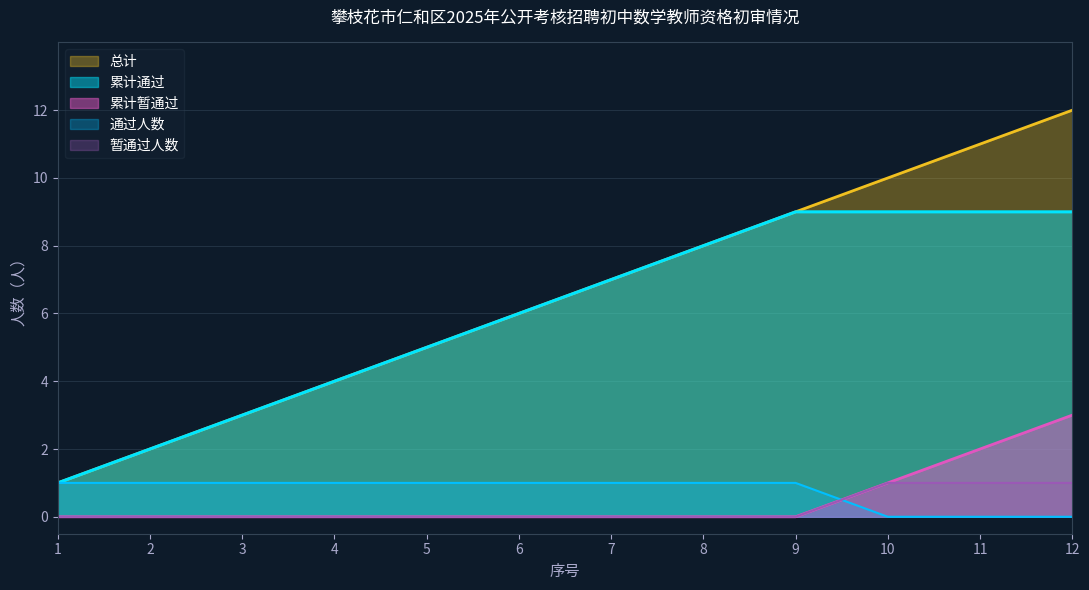

True or false: 暂通过人数 and 累计通过 intersect in this chart.

False